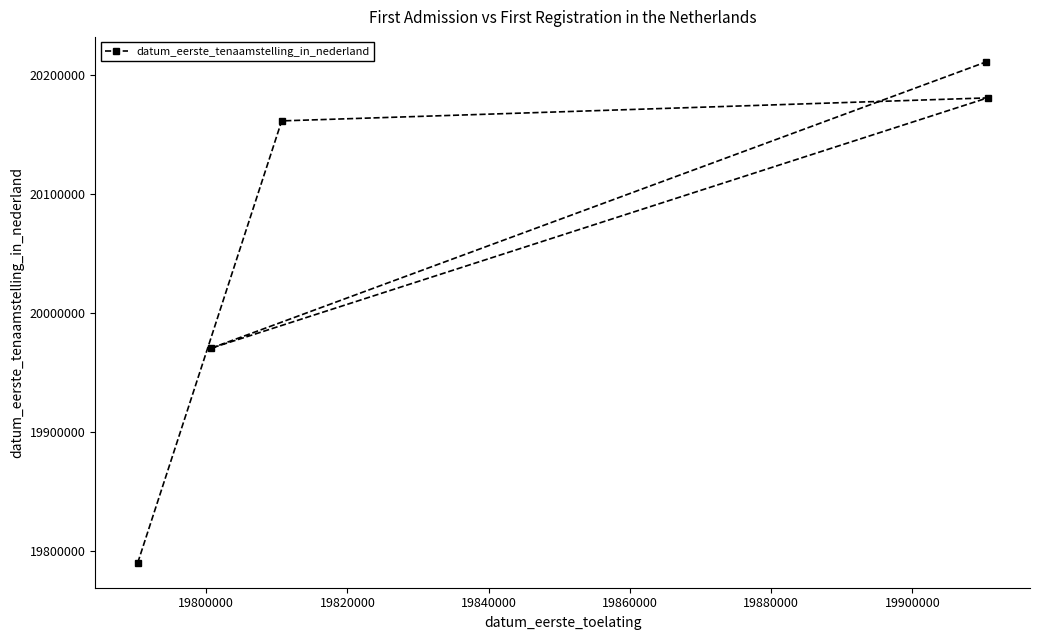

What is the minimum value shown in the chart?

19790323